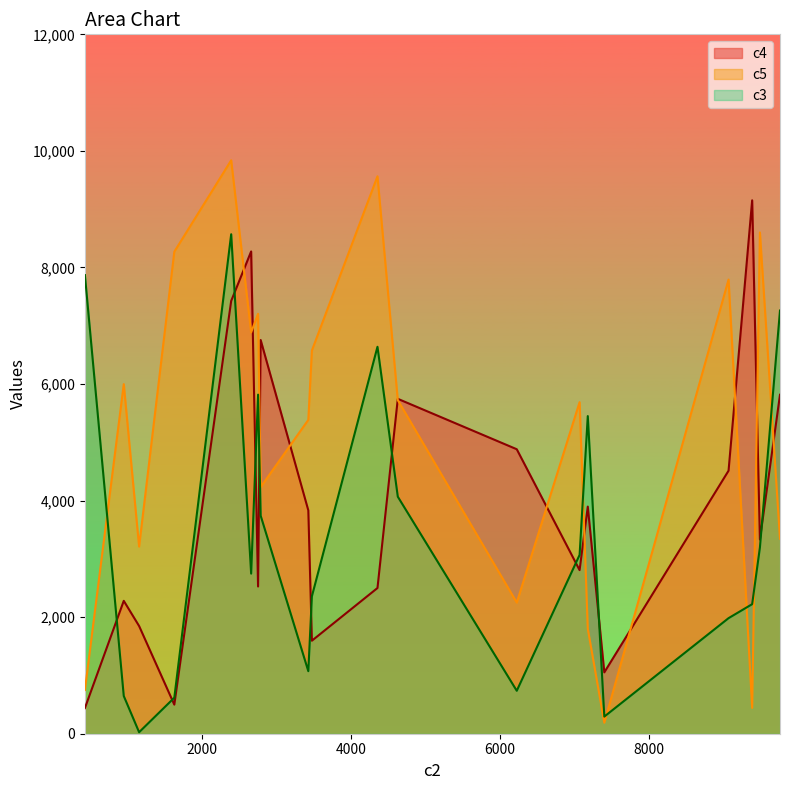

List the series in order of their overall mean, highest first.

c5, c4, c3